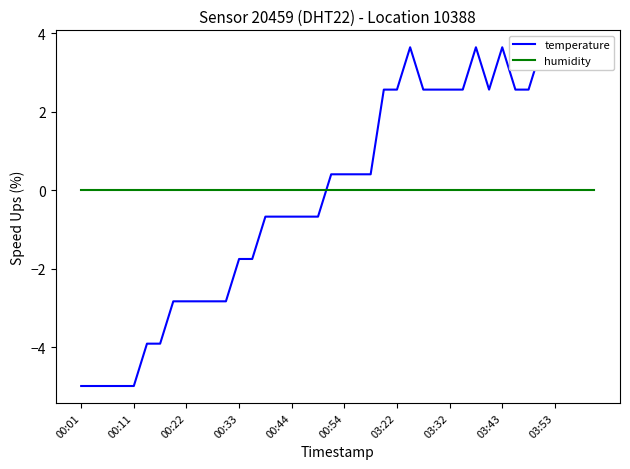

Between 17 and 19, which series saw the biggest shift?

temperature